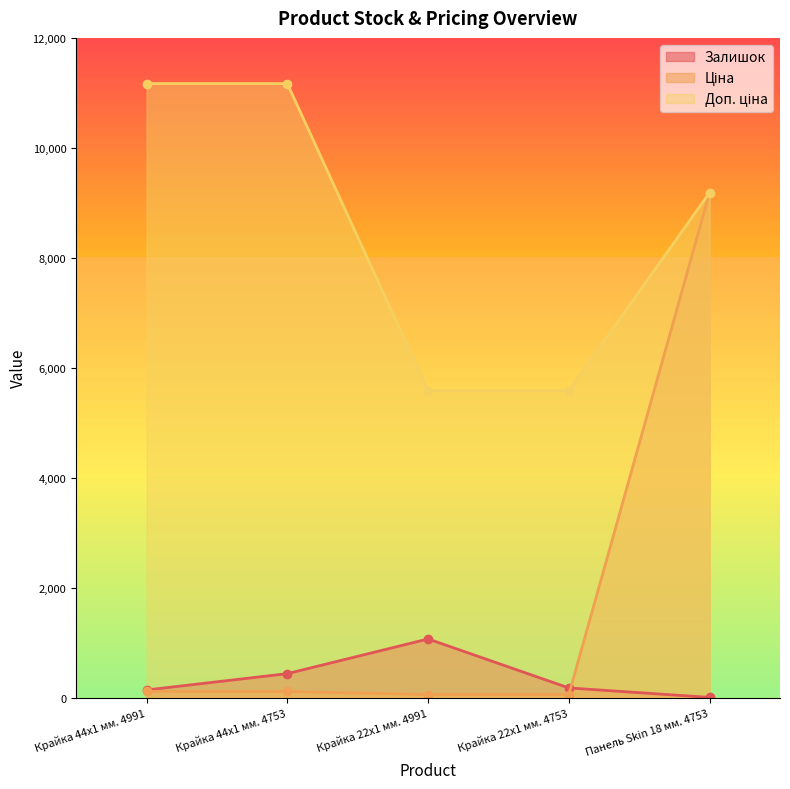

What is the highest value of the Доп. ціна series?

11169.0